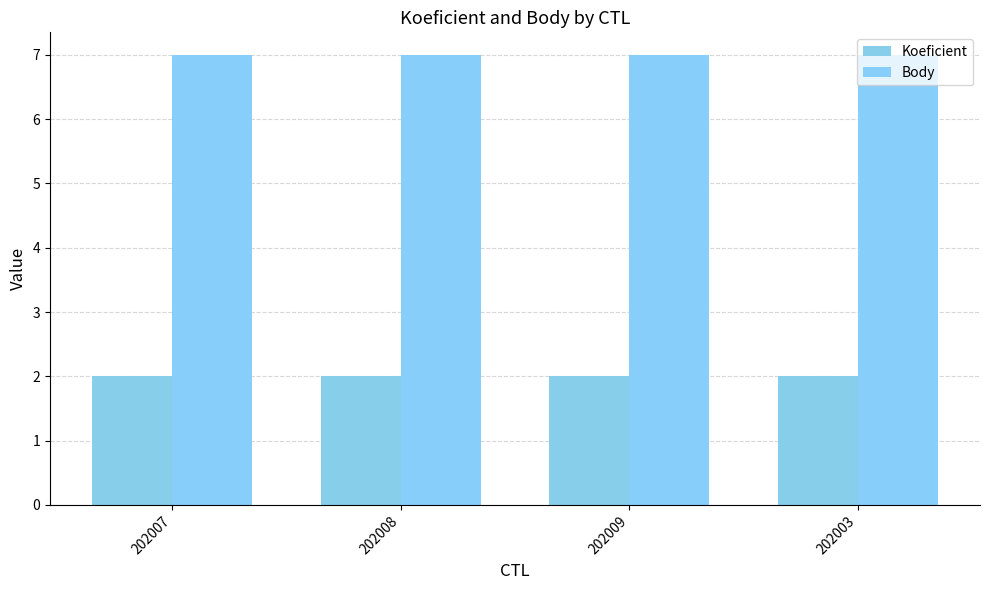

How many categories are shown in the chart?

4